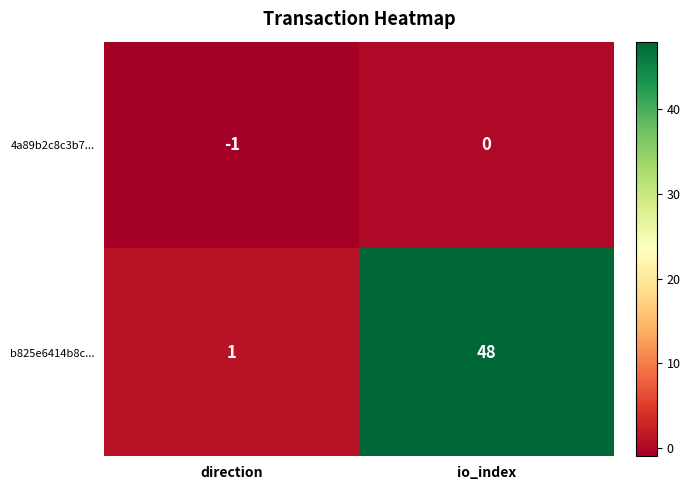

Which category has the highest value across all series?

io_index